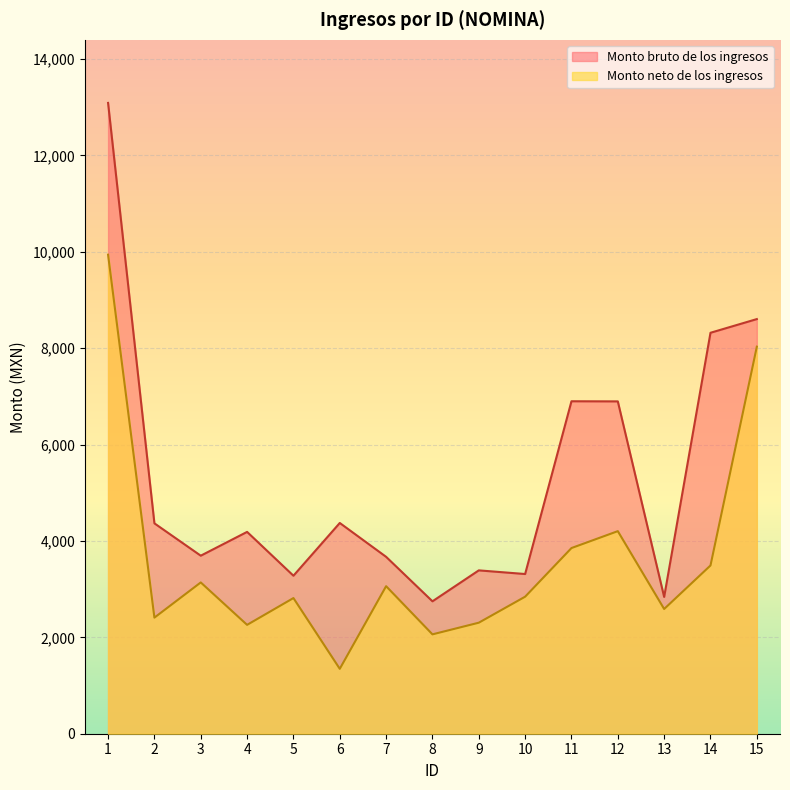

Which category has the lowest value across all series?

6